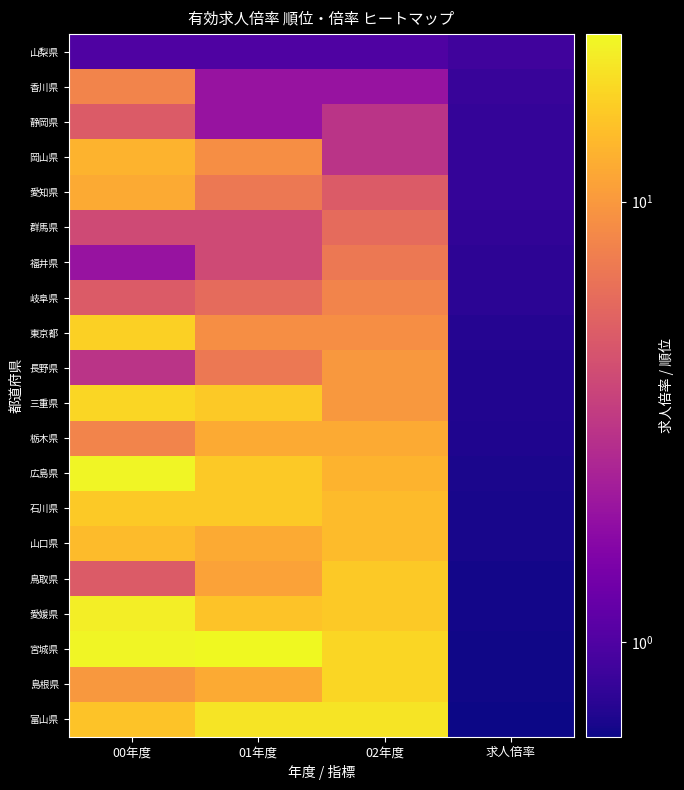

At which category is the sum across all series the highest?

00年度